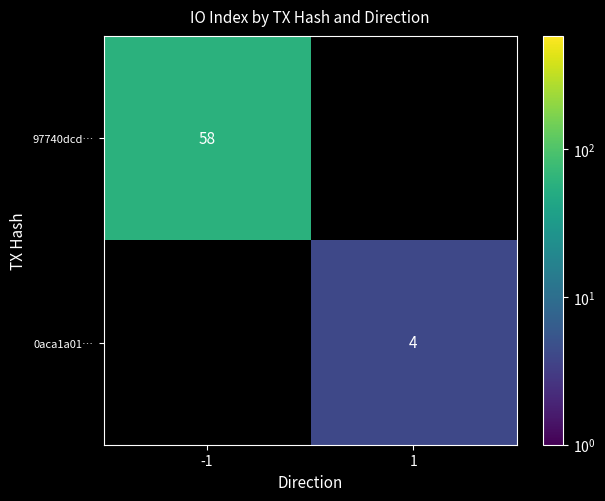

Is the value of 97740dcd… at -1 greater than the value of 0aca1a01… at 1?

Yes